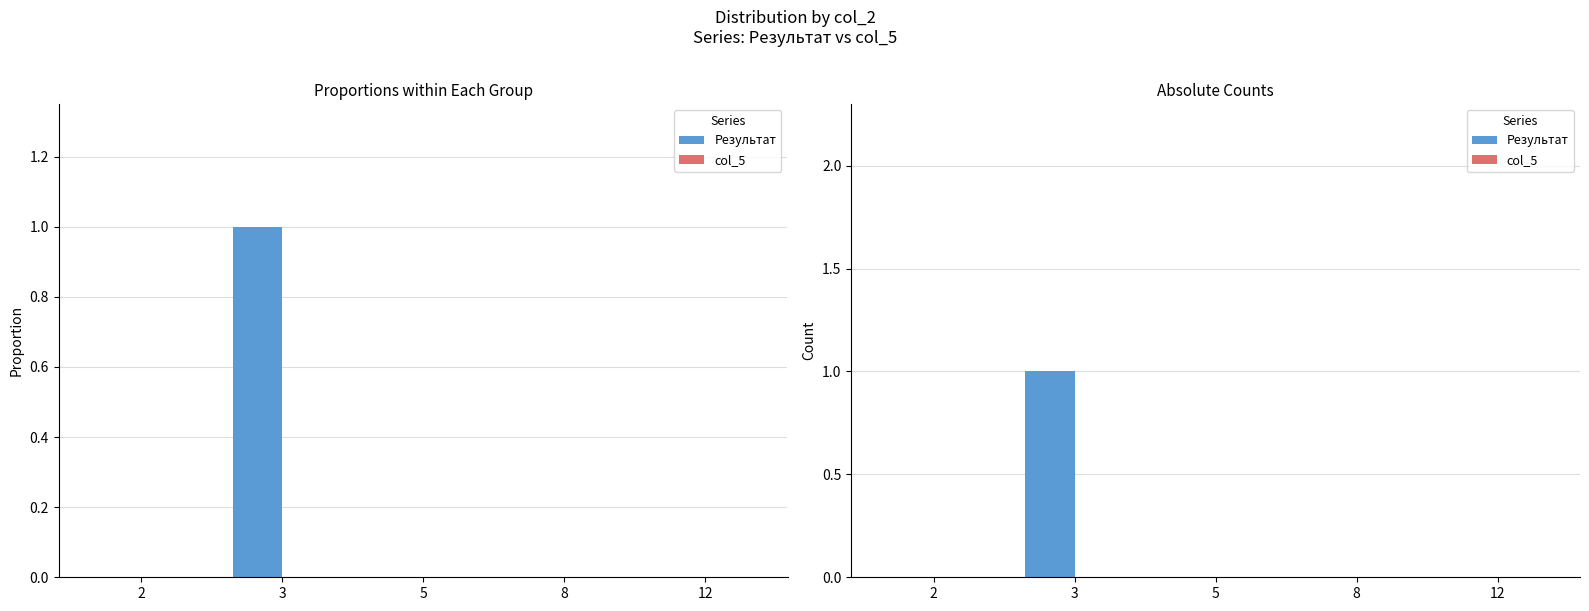

List the series in order of their overall mean, highest first.

Результат, col_5